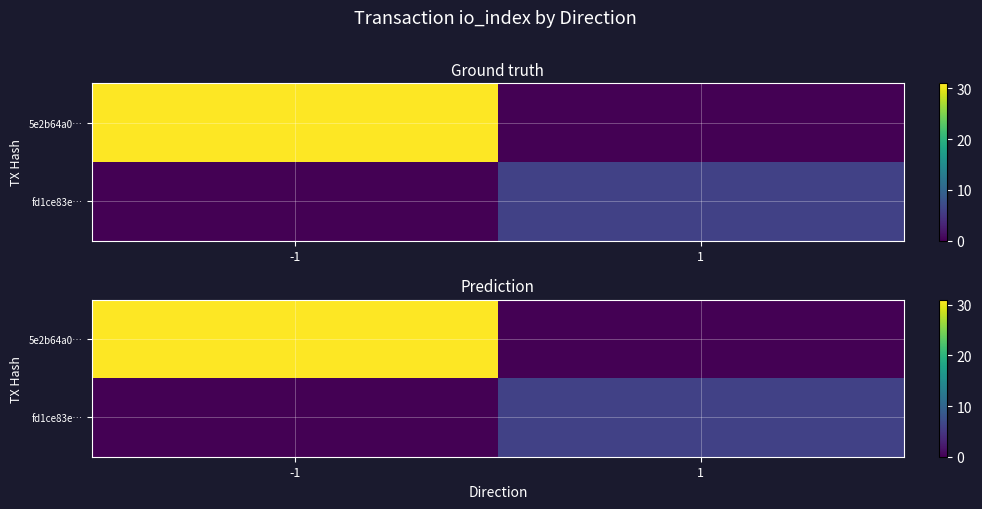

At which category is the sum across all series the highest?

-1